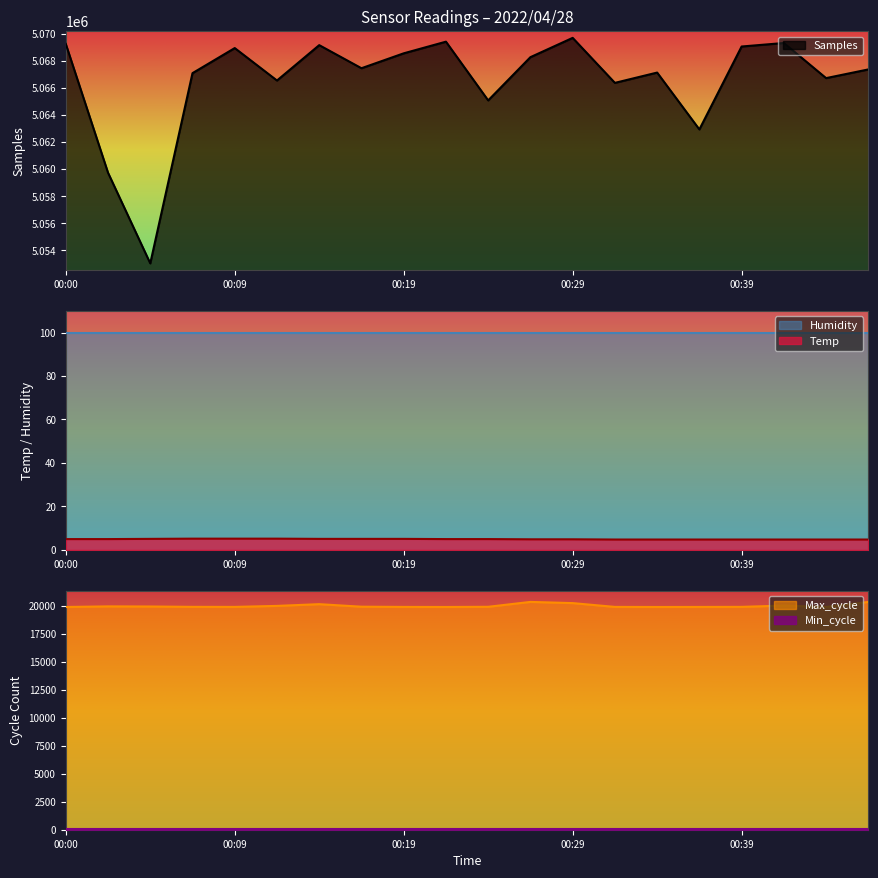

What is the lowest value of the Samples series?

5053046